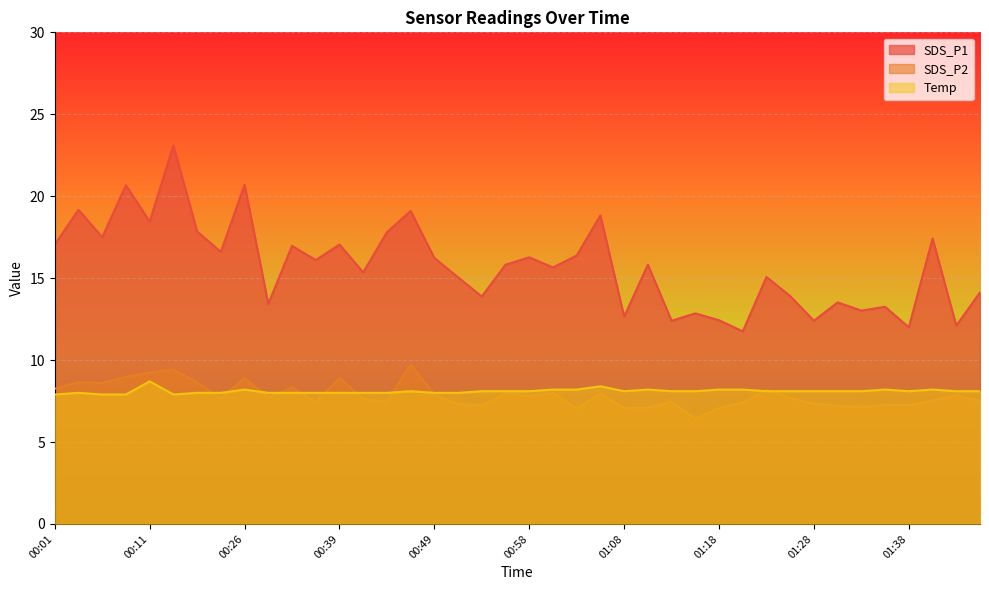

True or false: SDS_P1 has a value of 7.9 at 01:45.

False